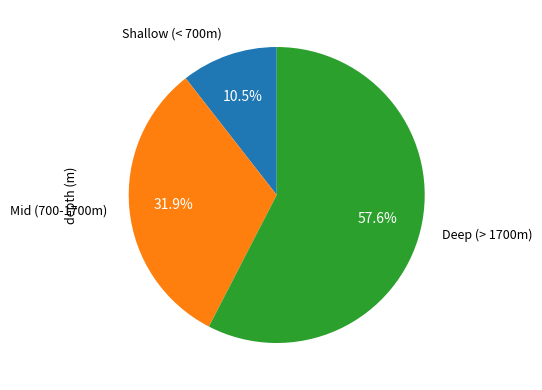

Which has a higher value, Mid (700-1700m) or Shallow (< 700m)?

Mid (700-1700m)